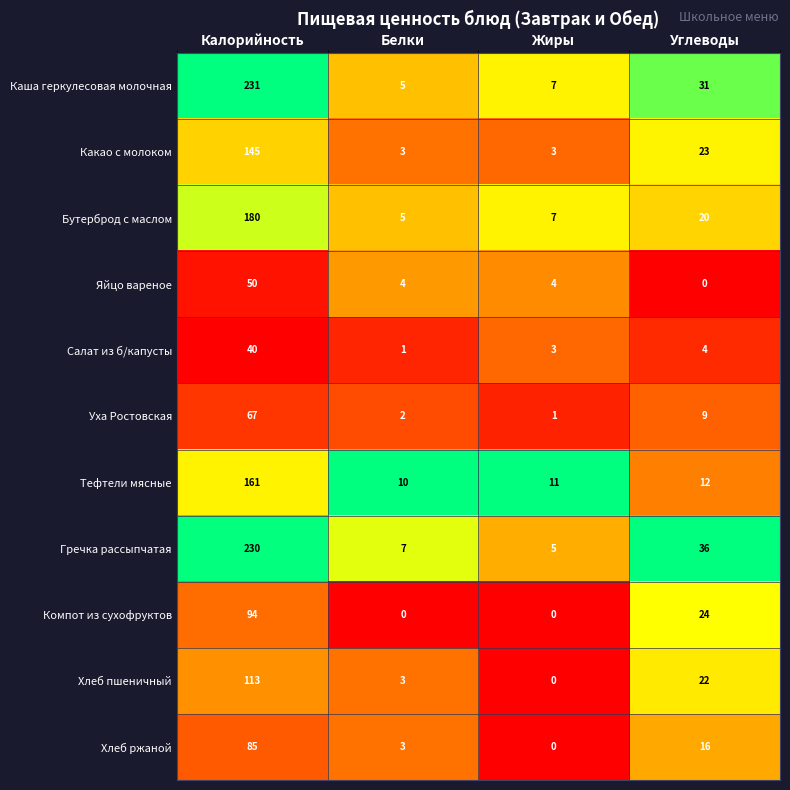

Rank the series by their maximum value, from highest to lowest.

Каша геркулесовая молочная, Гречка рассыпчатая, Бутерброд с маслом, Тефтели мясные, Какао с молоком, Хлеб пшеничный, Компот из сухофруктов, Хлеб ржаной, Уха Ростовская, Яйцо вареное, Салат из б/капусты